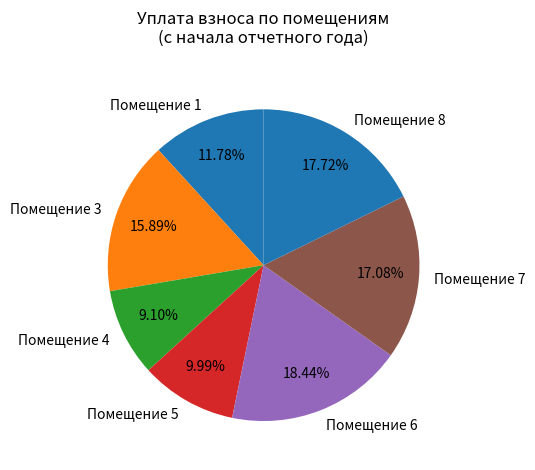

Does Помещение 4 represent more than half of the total?

No